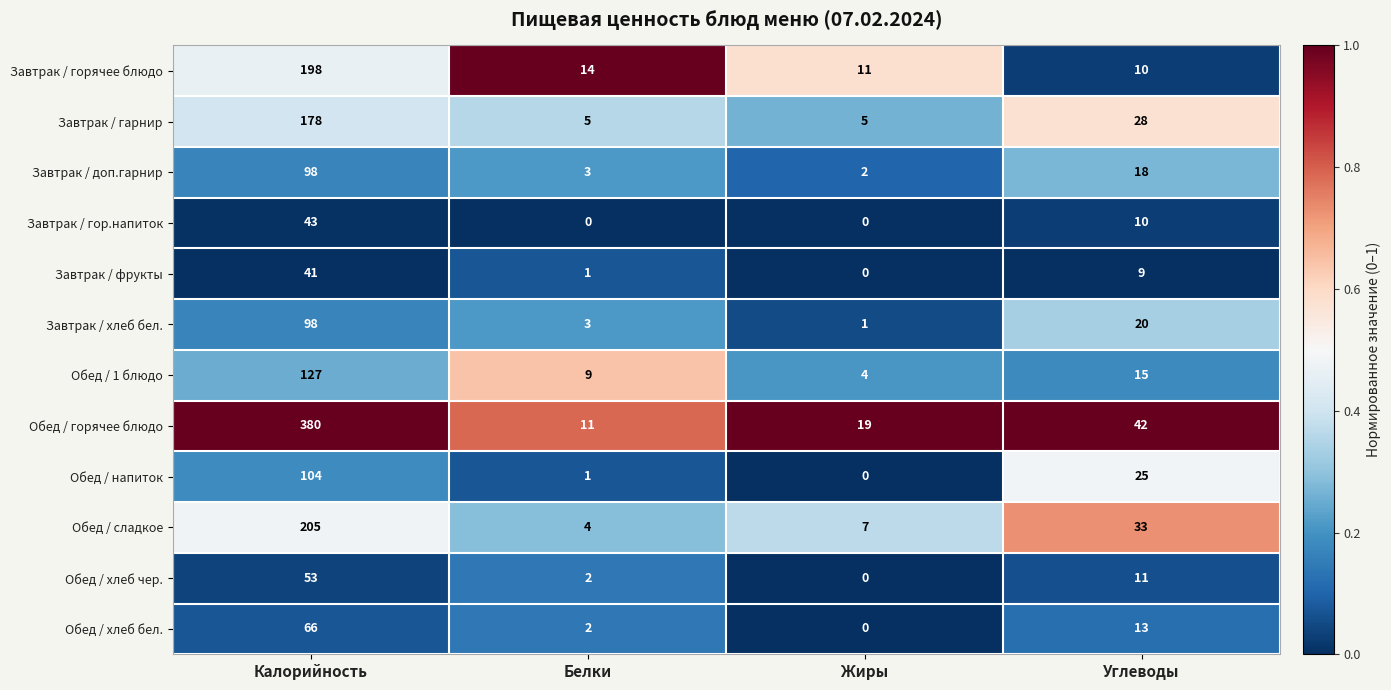

How many Завтрак / гор.напиток values are between 0 and 43?

4